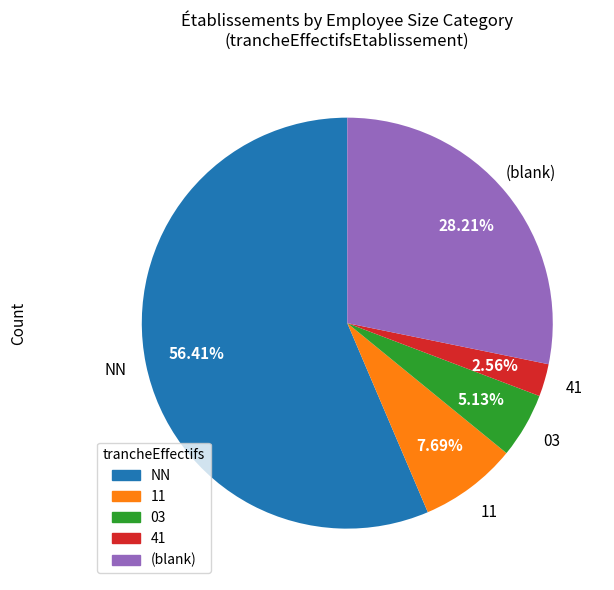

Rank the categories by value from highest to lowest.

NN, (blank), 11, 03, 41